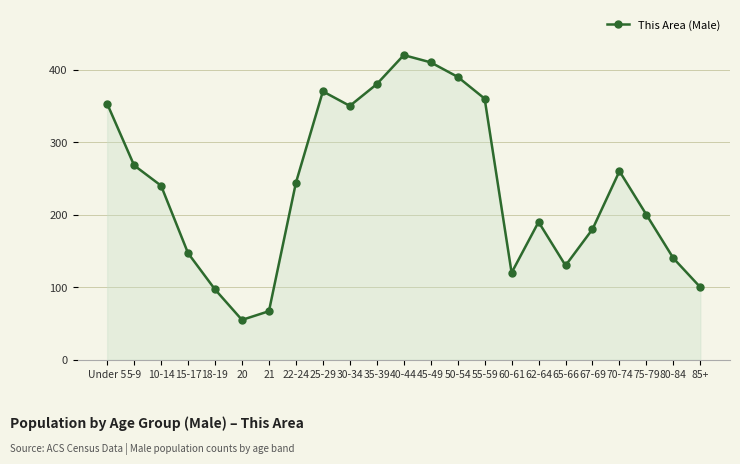

At which label does the data first exceed 240?

Under 5